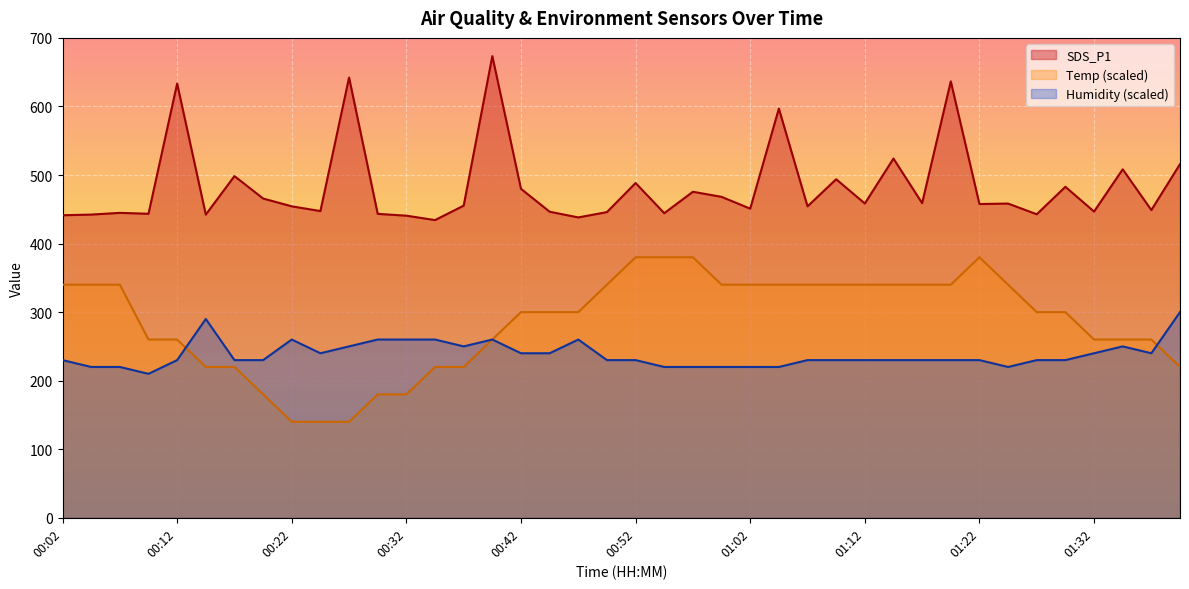

Which category has the highest value in the SDS_P1 series?

00:39